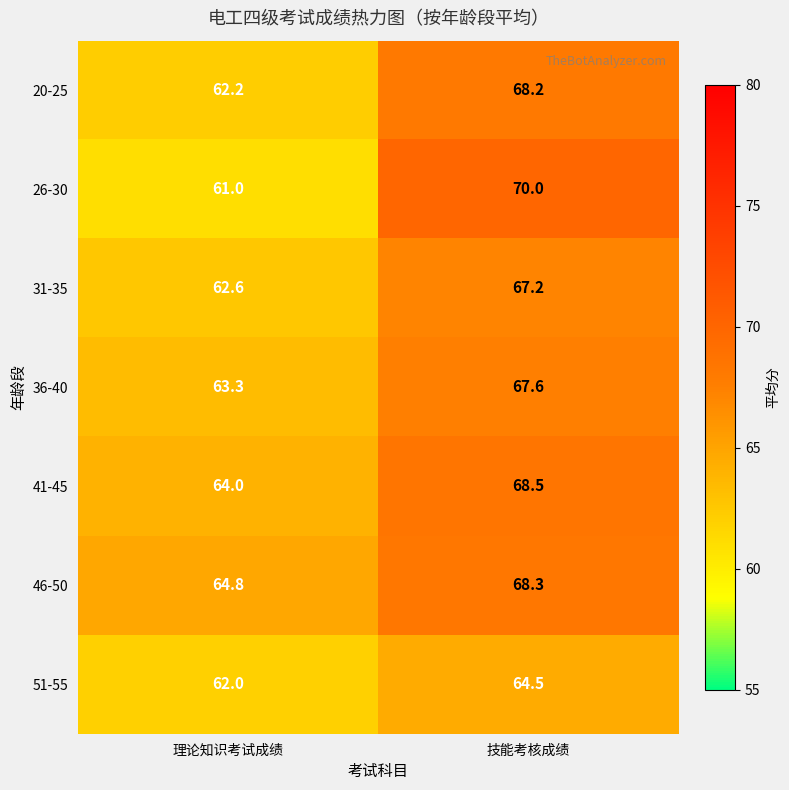

How many data points in 41-45 are less than 68?

1